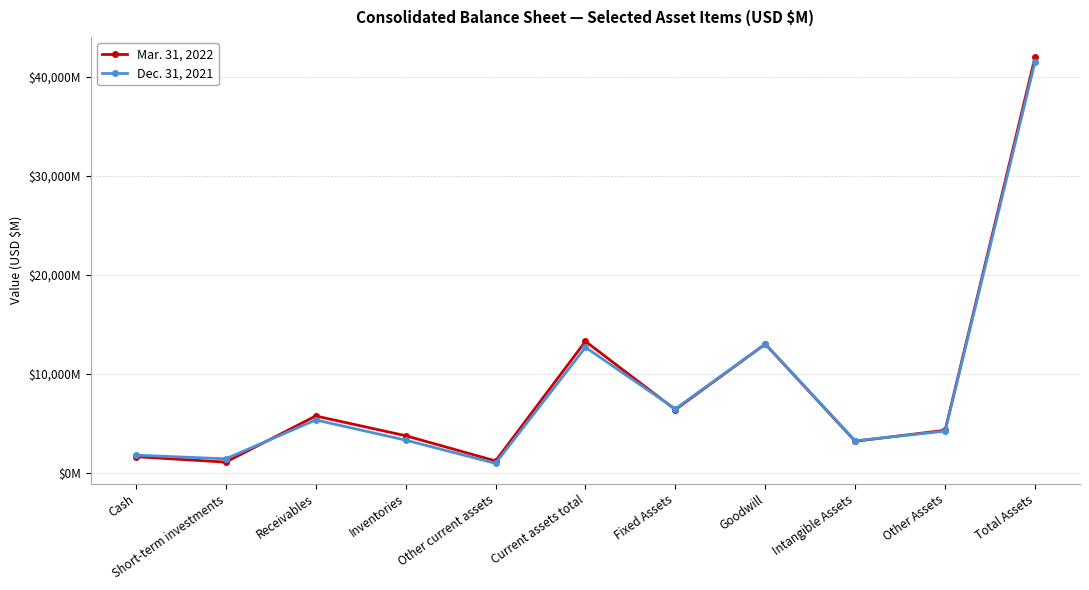

Rank the categories by Mar. 31, 2022 value from highest to lowest.

Total Assets, Current assets total, Goodwill, Fixed Assets, Receivables, Other Assets, Inventories, Intangible Assets, Cash, Other current assets, Short-term investments